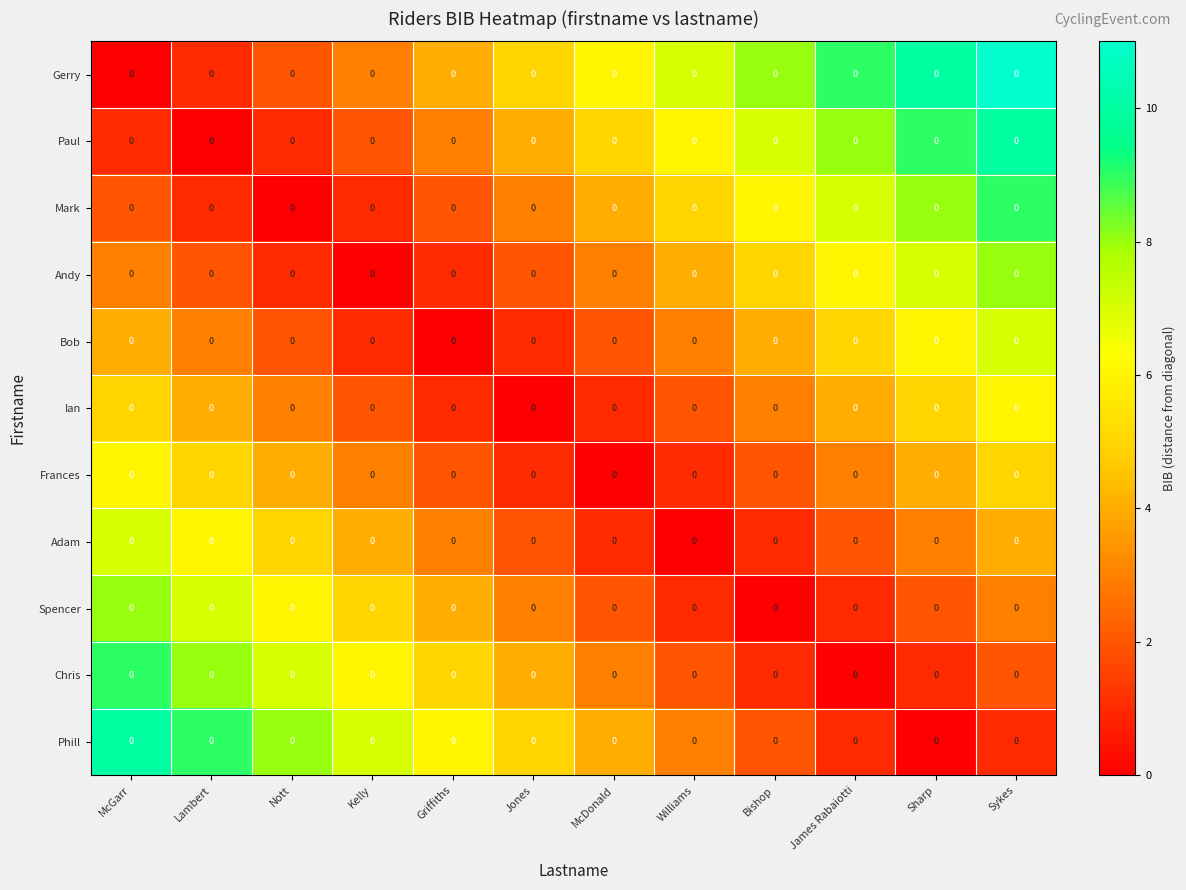

Which label corresponds to the smallest value in the chart?

McGarr